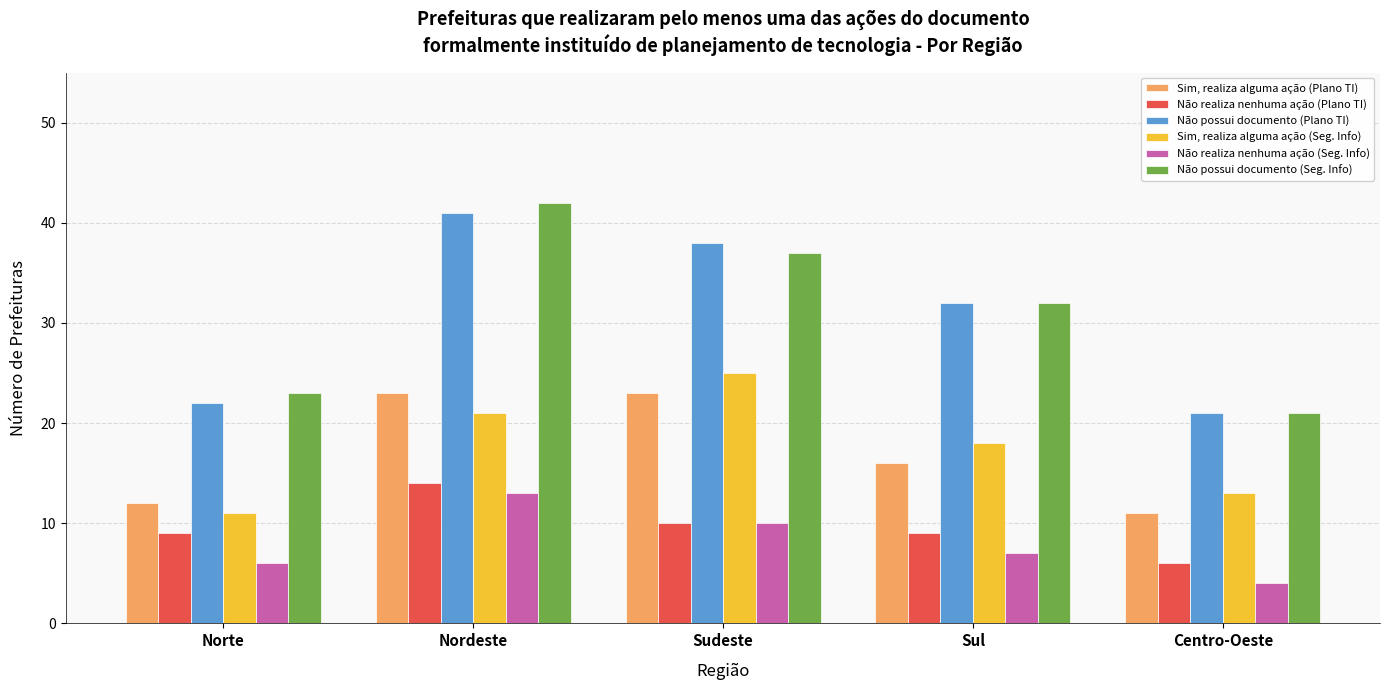

How many values in the Não realiza nenhuma ação (Seg. Info) series are below 7?

2